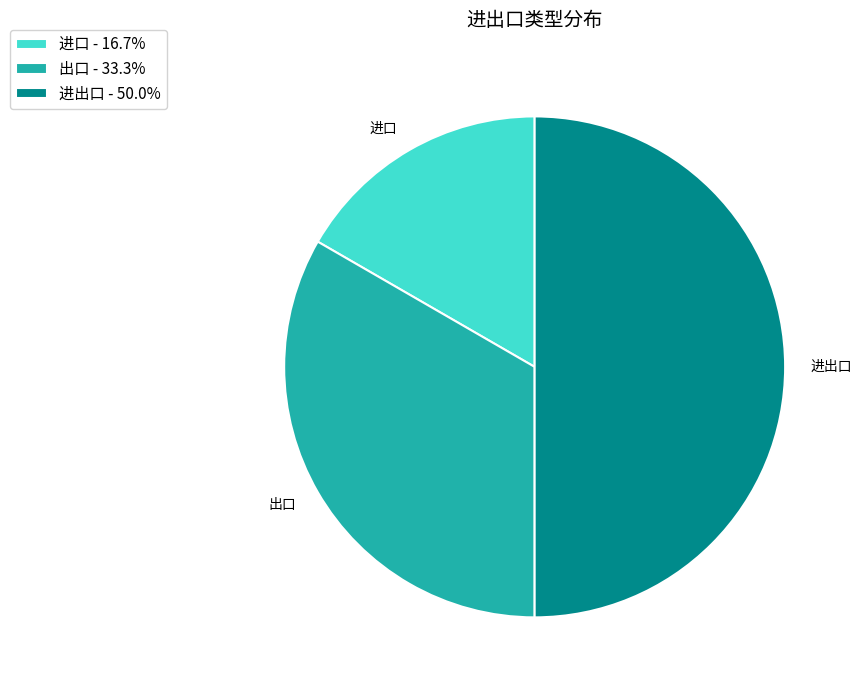

Count the number of slices in the pie.

3